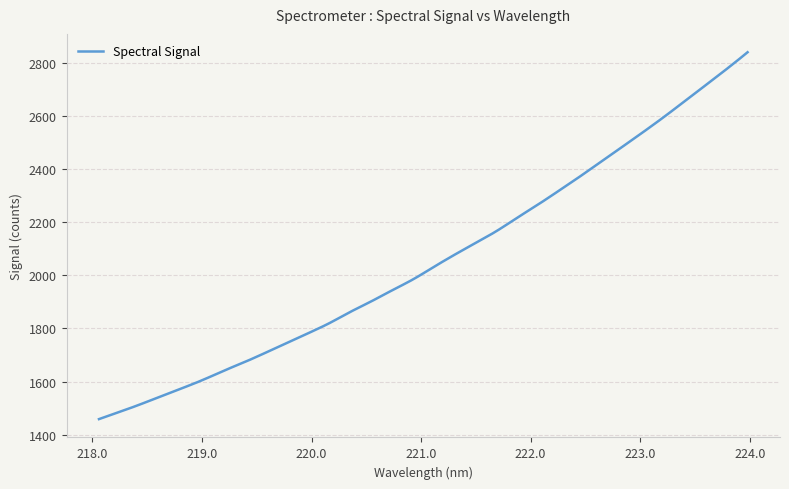

What is the smallest value displayed?

1458.3